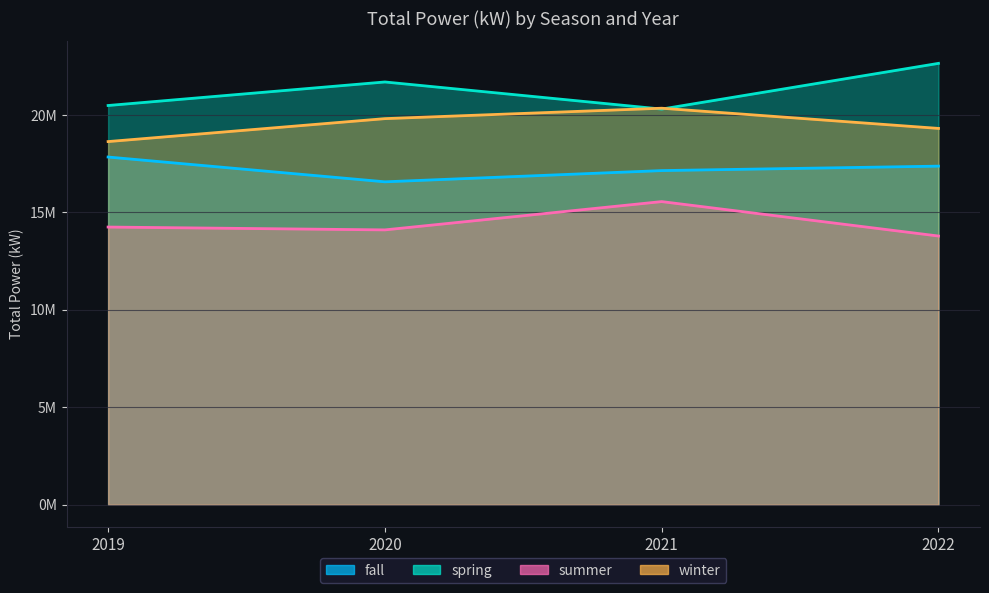

Where does the spring series first go above 21696498?

2020